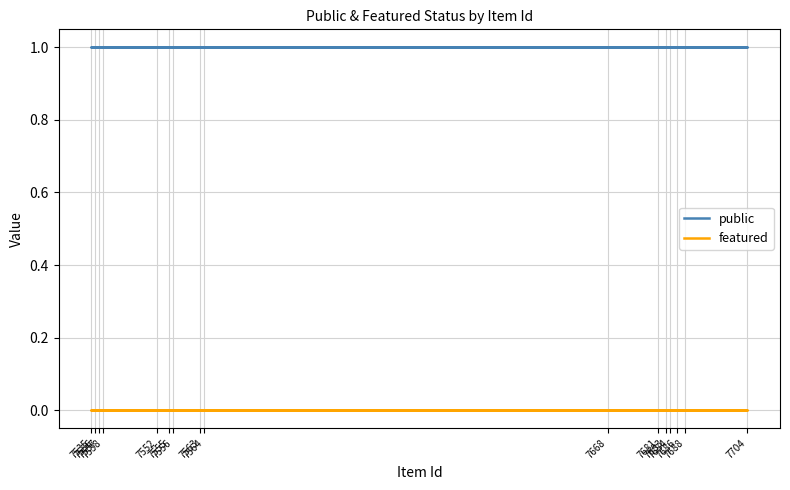

True or false: featured and public intersect in this chart.

False